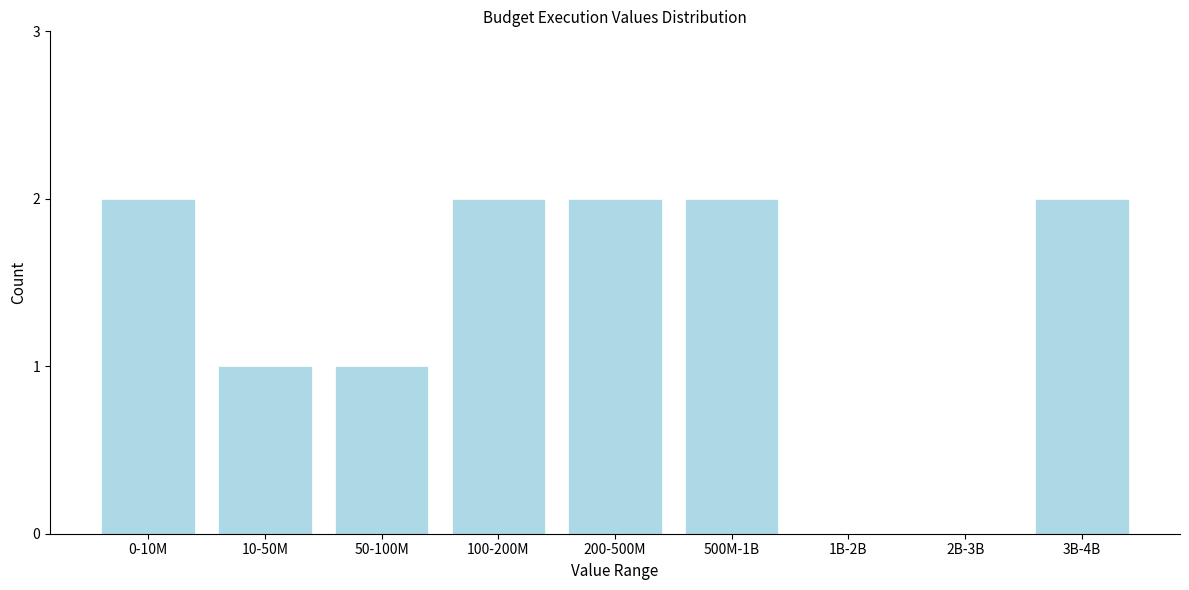

Reading left to right, transcribe all the data shown in this chart.

0-10M=2	10-50M=1	50-100M=1	100-200M=2	200-500M=2	500M-1B=2	1B-2B=0	2B-3B=0	3B-4B=2